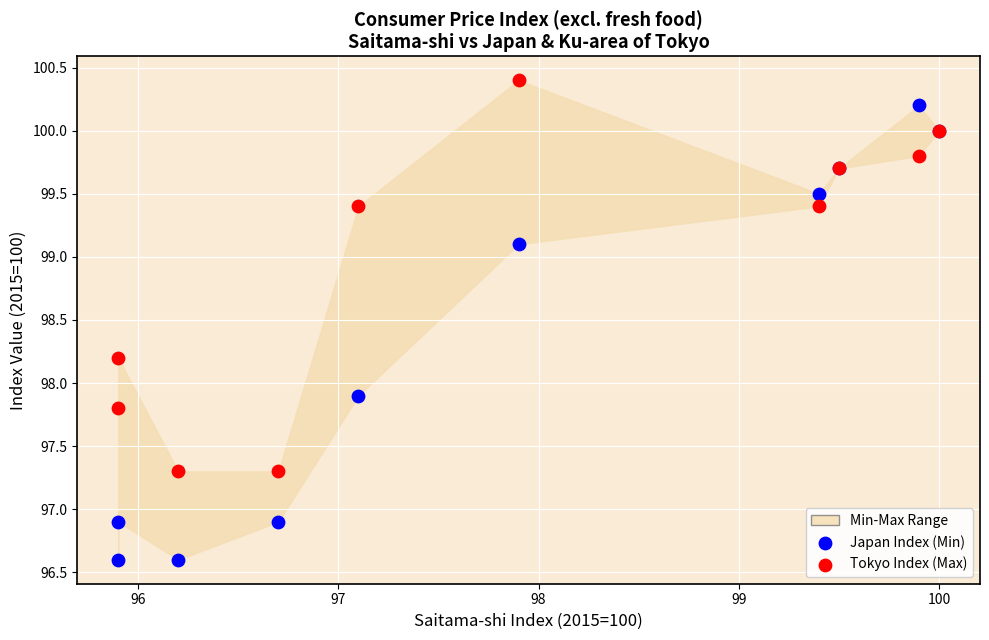

Which series reaches the minimum Y coordinate?

Japan Index (Min)